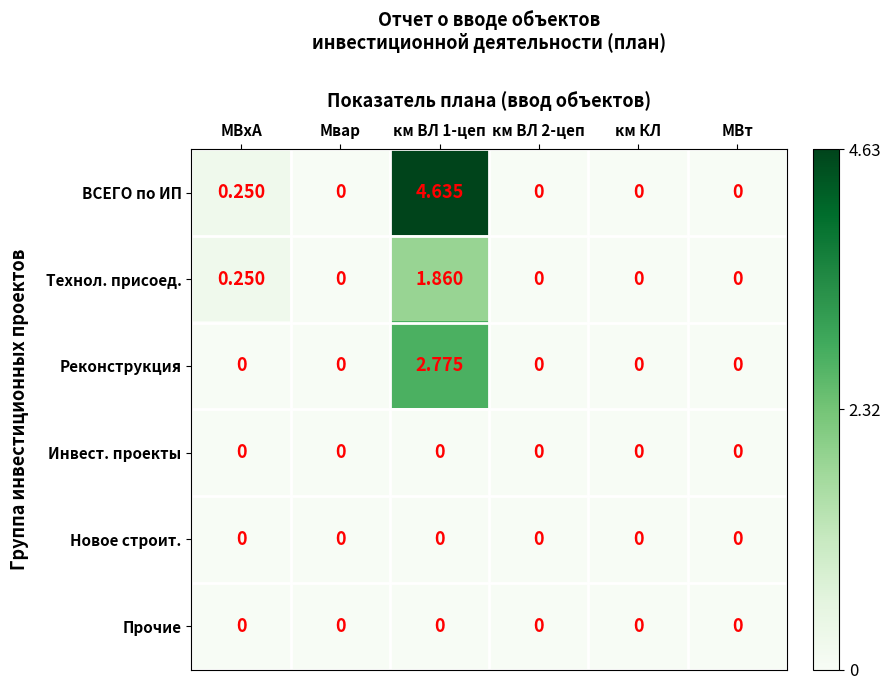

How many data points does each series have?

6